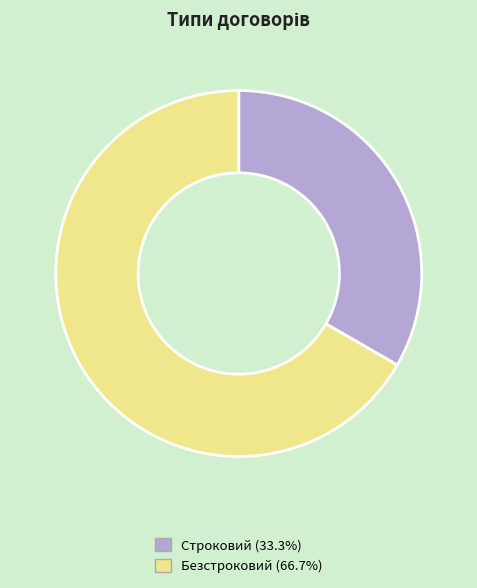

Approximately how many times larger is the value at Строковий (33.3%) compared to Безстроковий (66.7%)?

0.5